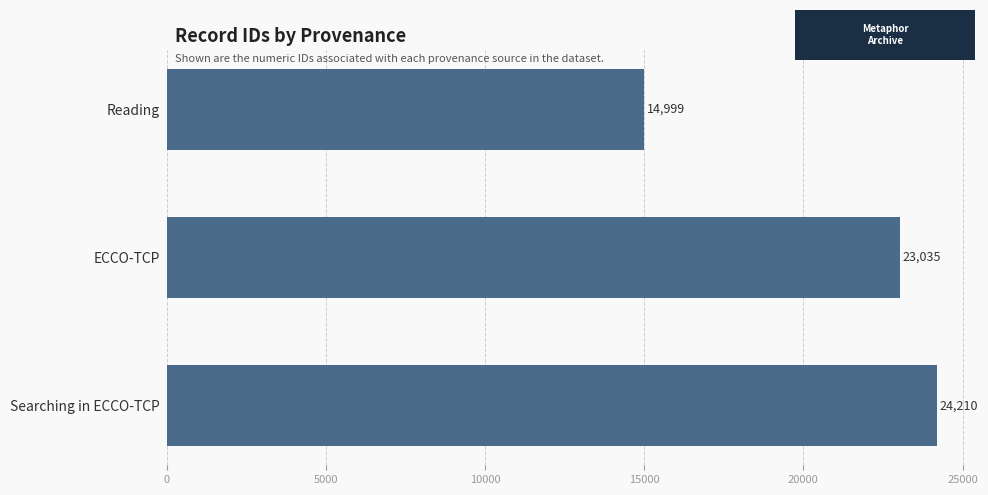

How many distinct data groups are displayed?

1